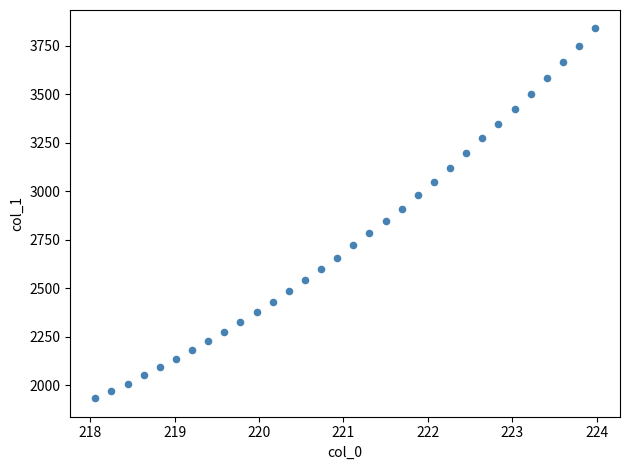

What is the range of X values (max minus min)?

5.9